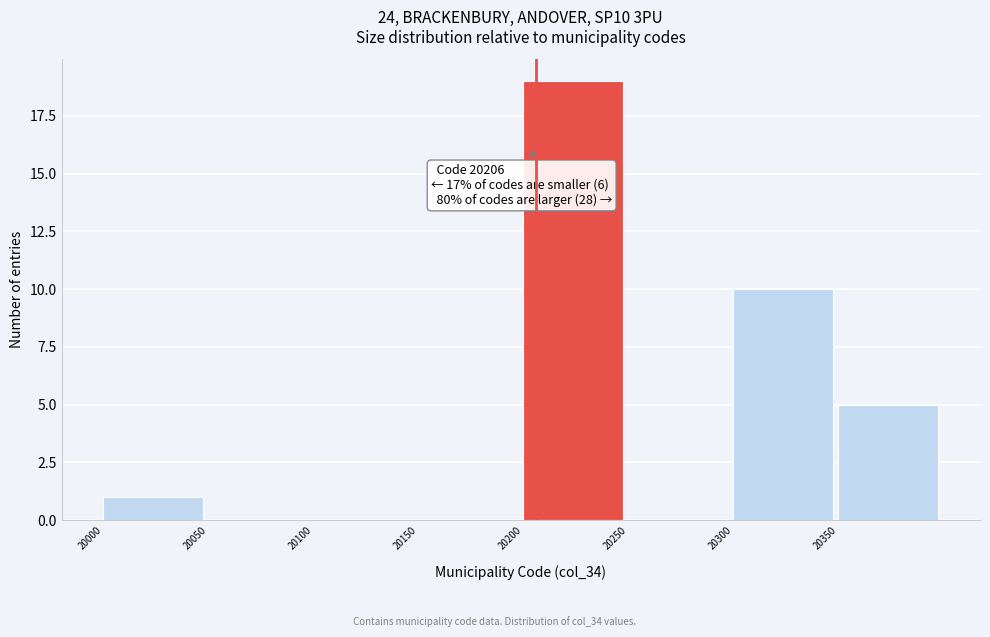

Which range on the x-axis has the tallest bar?

20200 to 20250